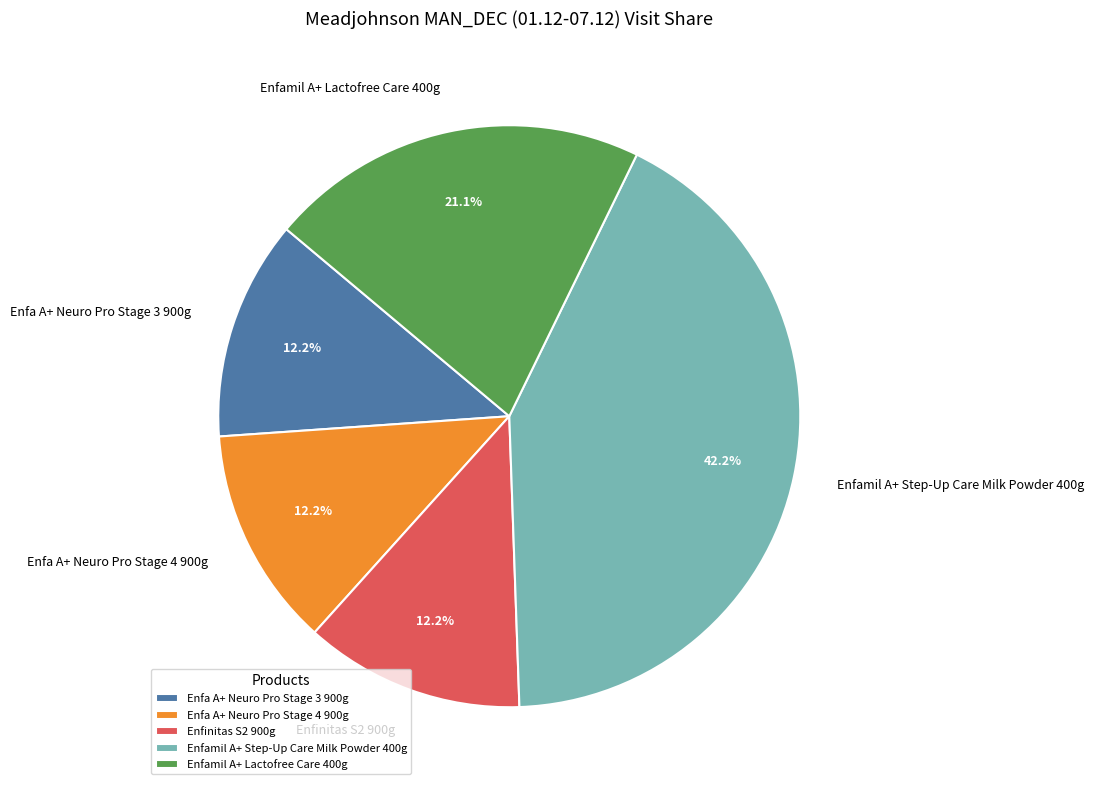

What percentage do Enfinitas S2 900g and Enfa A+ Neuro Pro Stage 3 900g together represent?

24.4%